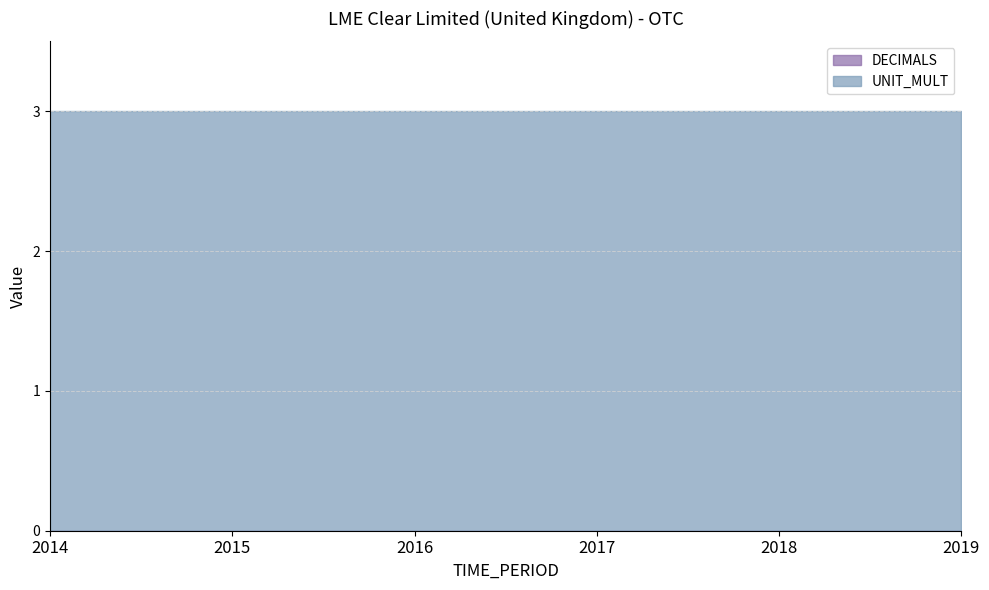

List the series in order of their overall mean, highest first.

UNIT_MULT, DECIMALS